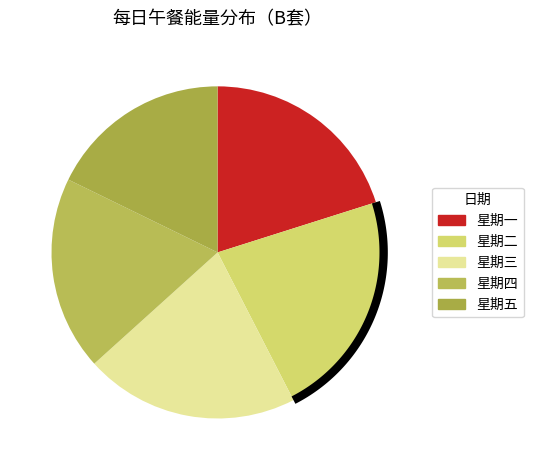

Combined, do 星期一 and 星期三 account for over 50%?

No